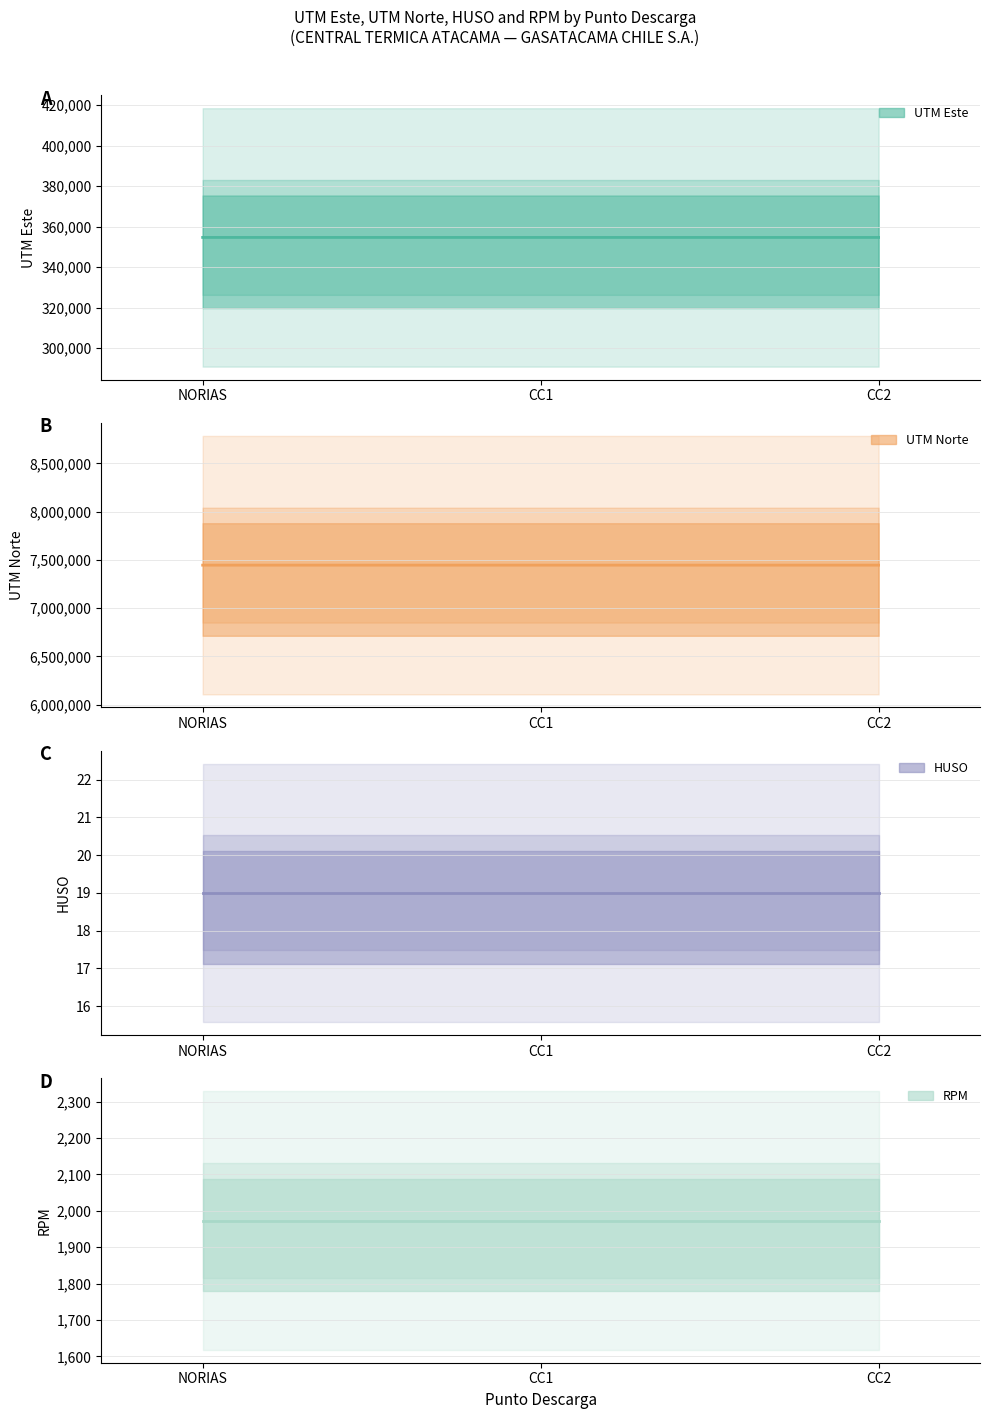

At which label does UTM Norte reach its peak?

NORIAS